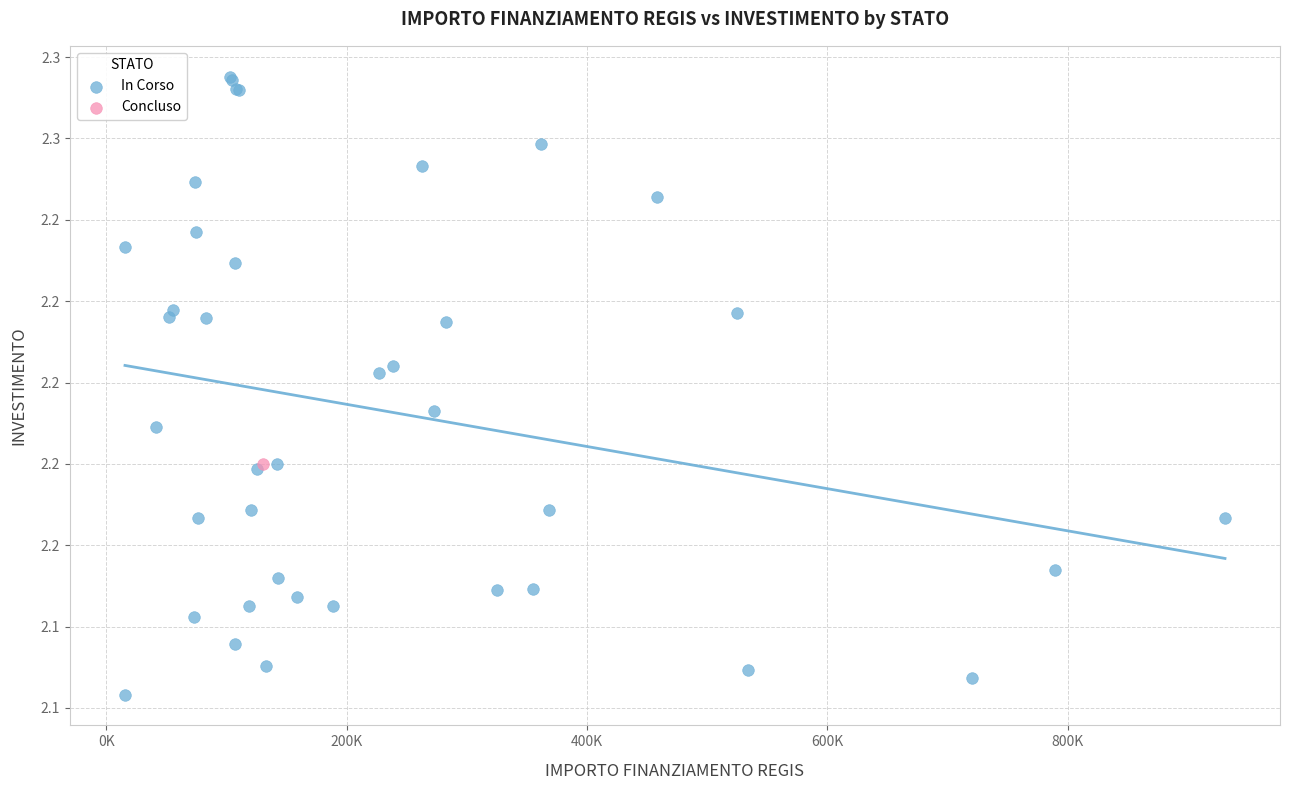

What are all the series names shown in the legend?

In Corso, Concluso